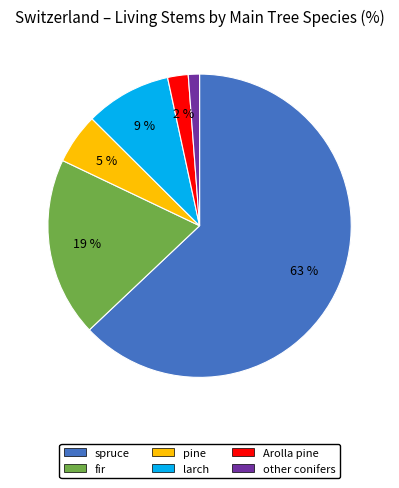

To the nearest percent, what is the average slice percentage?

17%